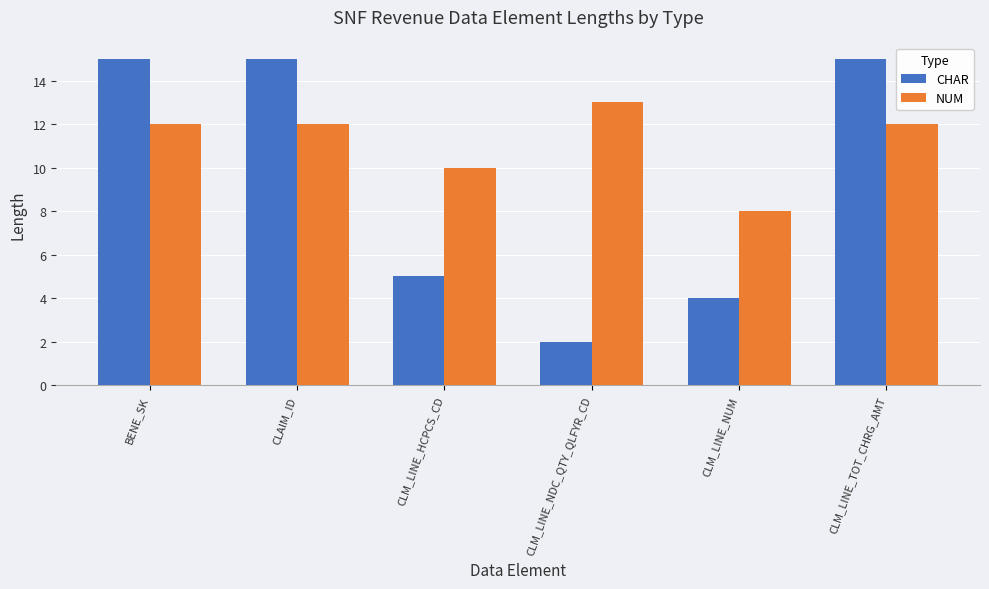

What is the spread (max minus min) of values at CLM_LINE_HCPCS_CD?

5